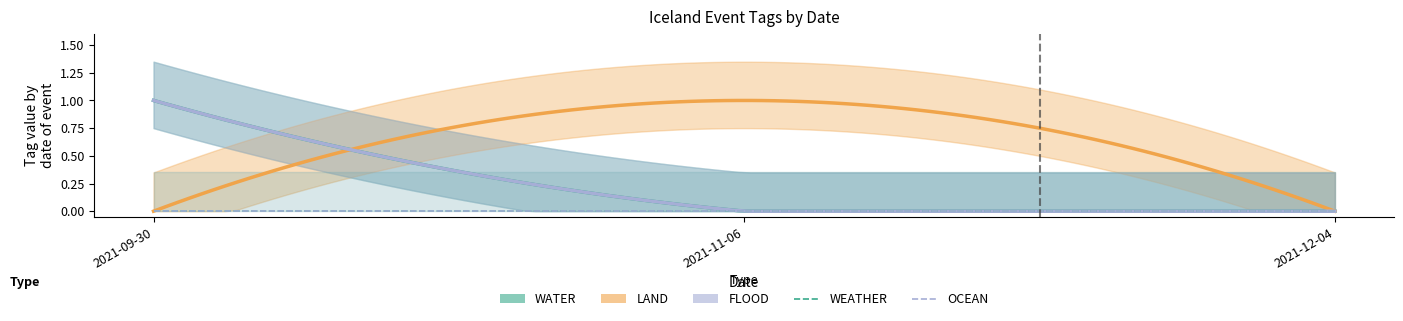

Is the value of OCEAN at 2021-12-04 greater than the value of WATER at 2021-12-04?

No